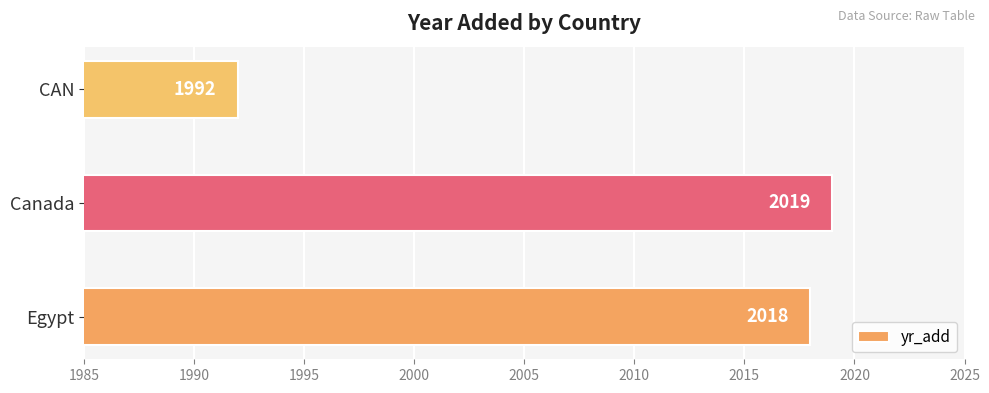

Reading bottom to top, list all the values displayed in this chart.

2018	2019	1992